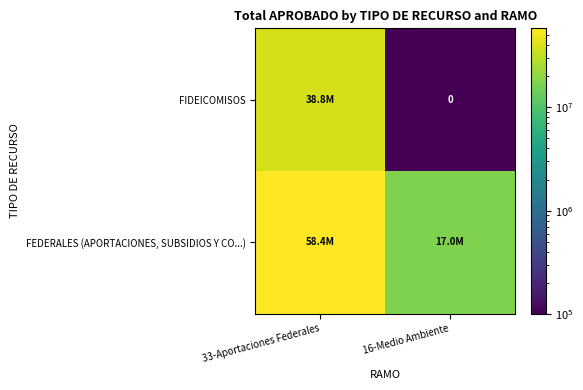

The value of FIDEICOMISOS at 16-Medio Ambiente is 0.2. True or false?

False